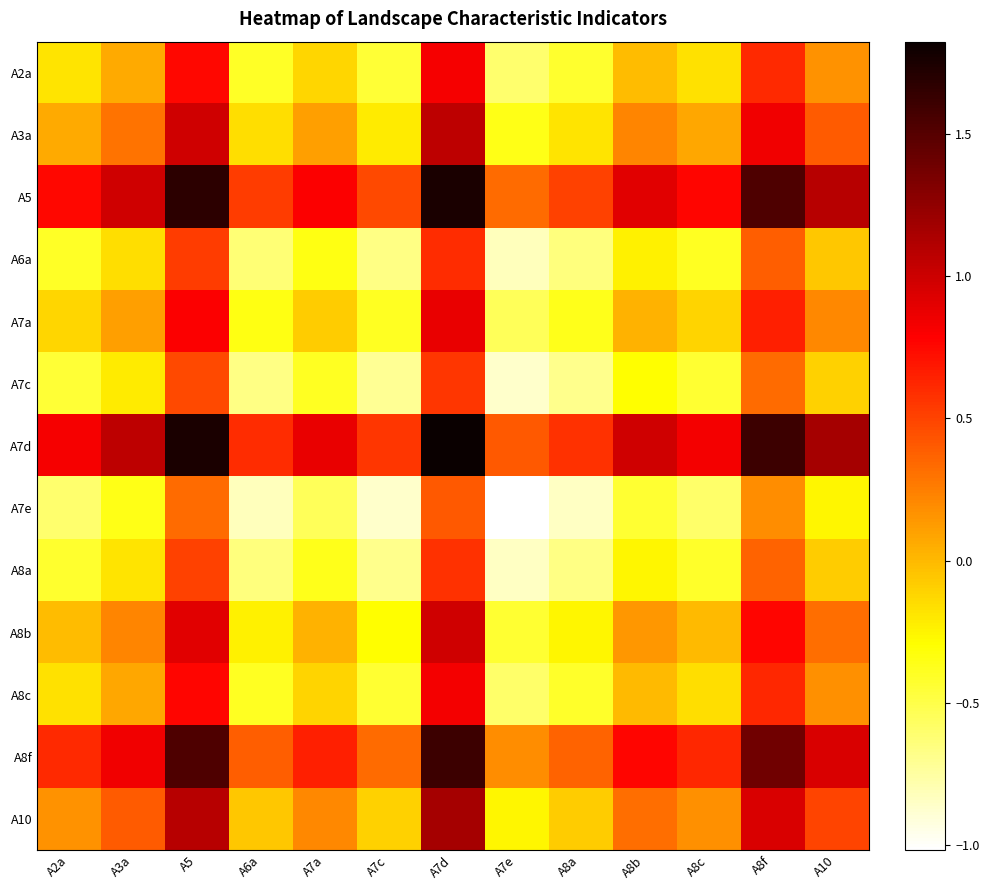

Reading left to right, what are all the values shown in this chart?

A2a: A2a=-0.2	A3a=0.1	A5=0.8	A6a=-0.4	A7a=-0.1	A7c=-0.4	A7d=0.8	A7e=-0.6	A8a=-0.4	A8b=-0.0	A8c=-0.2	A8f=0.6	A10=0.2
A3a: A2a=0.1	A3a=0.3	A5=1.0	A6a=-0.2	A7a=0.1	A7c=-0.2	A7d=1.1	A7e=-0.4	A8a=-0.2	A8b=0.2	A8c=0.1	A8f=0.8	A10=0.4
A5: A2a=0.8	A3a=1.0	A5=1.7	A6a=0.5	A7a=0.8	A7c=0.5	A7d=1.8	A7e=0.3	A8a=0.5	A8b=0.9	A8c=0.8	A8f=1.5	A10=1.1
A6a: A2a=-0.4	A3a=-0.2	A5=0.5	A6a=-0.6	A7a=-0.3	A7c=-0.7	A7d=0.6	A7e=-0.8	A8a=-0.6	A8b=-0.2	A8c=-0.4	A8f=0.4	A10=-0.1
A7a: A2a=-0.1	A3a=0.1	A5=0.8	A6a=-0.3	A7a=-0.1	A7c=-0.4	A7d=0.9	A7e=-0.5	A8a=-0.4	A8b=0.0	A8c=-0.1	A8f=0.7	A10=0.2
A7c: A2a=-0.4	A3a=-0.2	A5=0.5	A6a=-0.7	A7a=-0.4	A7c=-0.7	A7d=0.6	A7e=-0.9	A8a=-0.7	A8b=-0.3	A8c=-0.4	A8f=0.3	A10=-0.1
A7d: A2a=0.8	A3a=1.1	A5=1.8	A6a=0.6	A7a=0.9	A7c=0.6	A7d=1.8	A7e=0.4	A8a=0.6	A8b=1.0	A8c=0.8	A8f=1.6	A10=1.2
A7e: A2a=-0.6	A3a=-0.4	A5=0.3	A6a=-0.8	A7a=-0.5	A7c=-0.9	A7d=0.4	A7e=-1.0	A8a=-0.8	A8b=-0.4	A8c=-0.6	A8f=0.2	A10=-0.3
A8a: A2a=-0.4	A3a=-0.2	A5=0.5	A6a=-0.6	A7a=-0.4	A7c=-0.7	A7d=0.6	A7e=-0.8	A8a=-0.7	A8b=-0.3	A8c=-0.4	A8f=0.4	A10=-0.1
A8b: A2a=-0.0	A3a=0.2	A5=0.9	A6a=-0.2	A7a=0.0	A7c=-0.3	A7d=1.0	A7e=-0.4	A8a=-0.3	A8b=0.1	A8c=-0.0	A8f=0.8	A10=0.3
A8c: A2a=-0.2	A3a=0.1	A5=0.8	A6a=-0.4	A7a=-0.1	A7c=-0.4	A7d=0.8	A7e=-0.6	A8a=-0.4	A8b=-0.0	A8c=-0.2	A8f=0.6	A10=0.2
A8f: A2a=0.6	A3a=0.8	A5=1.5	A6a=0.4	A7a=0.7	A7c=0.3	A7d=1.6	A7e=0.2	A8a=0.4	A8b=0.8	A8c=0.6	A8f=1.4	A10=0.9
A10: A2a=0.2	A3a=0.4	A5=1.1	A6a=-0.1	A7a=0.2	A7c=-0.1	A7d=1.2	A7e=-0.3	A8a=-0.1	A8b=0.3	A8c=0.2	A8f=0.9	A10=0.5